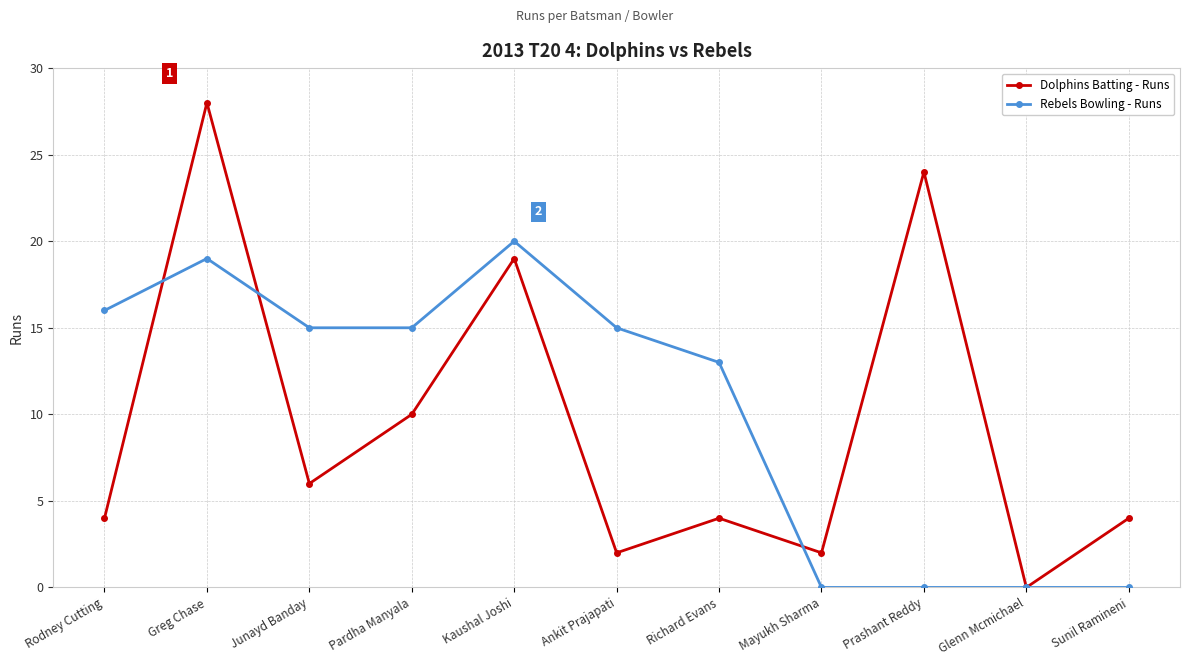

Which series has the widest spread of values?

Dolphins Batting - Runs